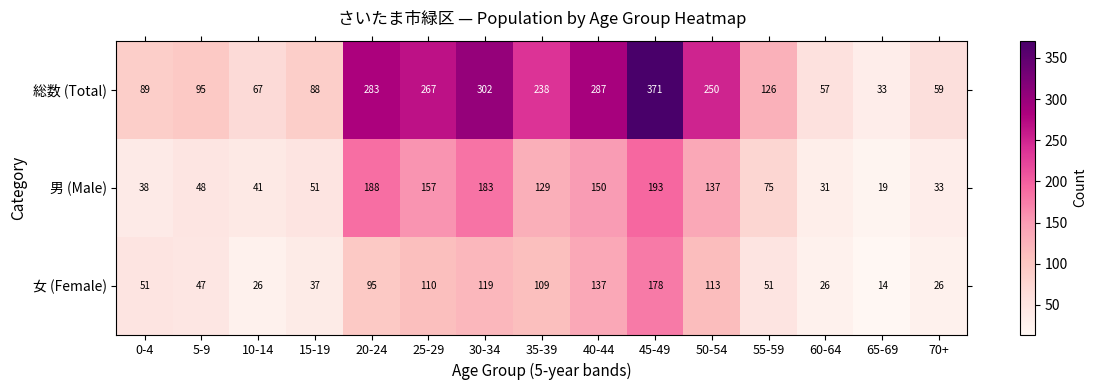

The value of 男 (Male) at 50-54 is 77. True or false?

False